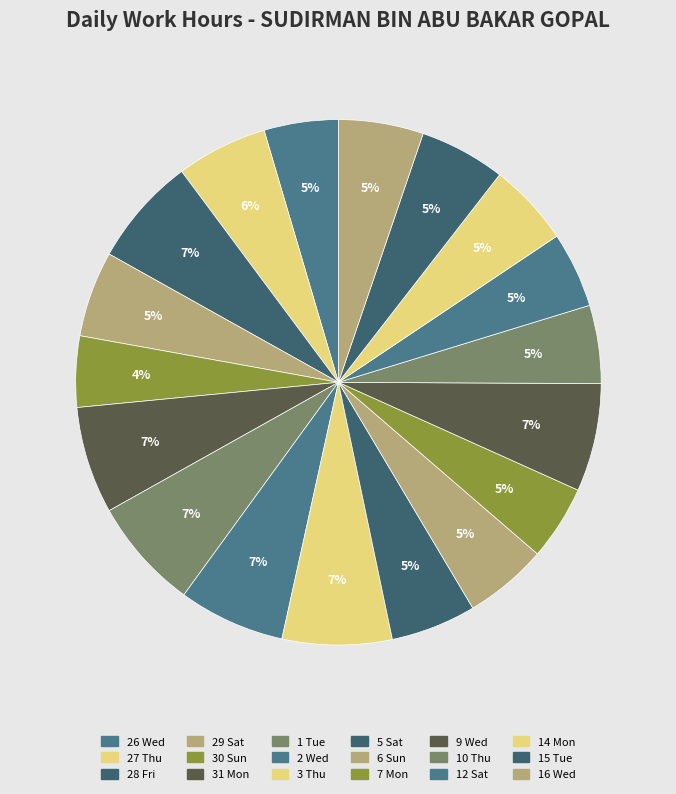

How many slices are in this pie chart?

18